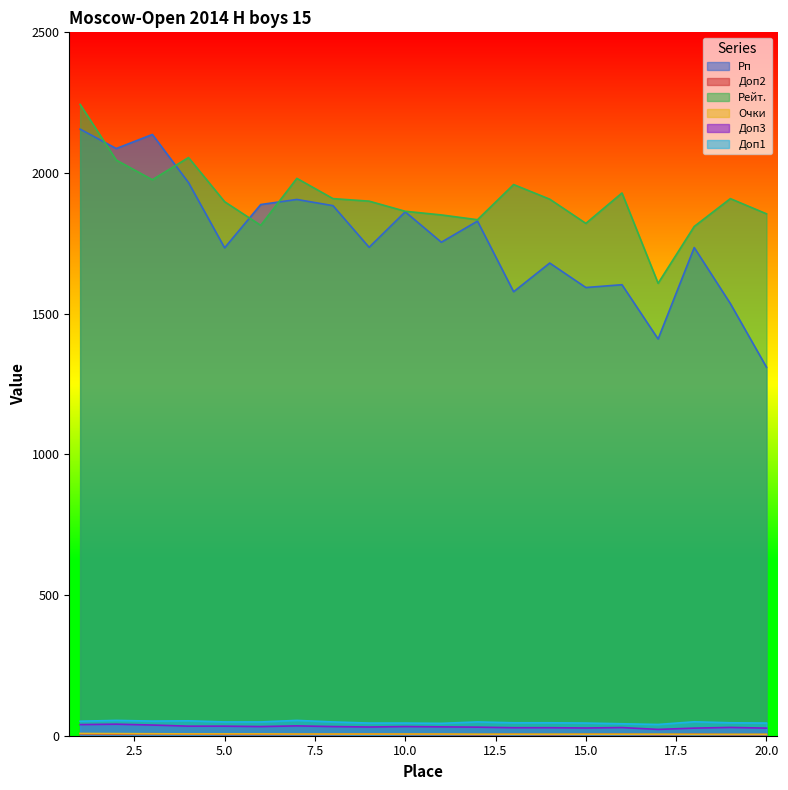

Is the value of Доп3 at 4 greater than the value of Рейт. at 1?

No